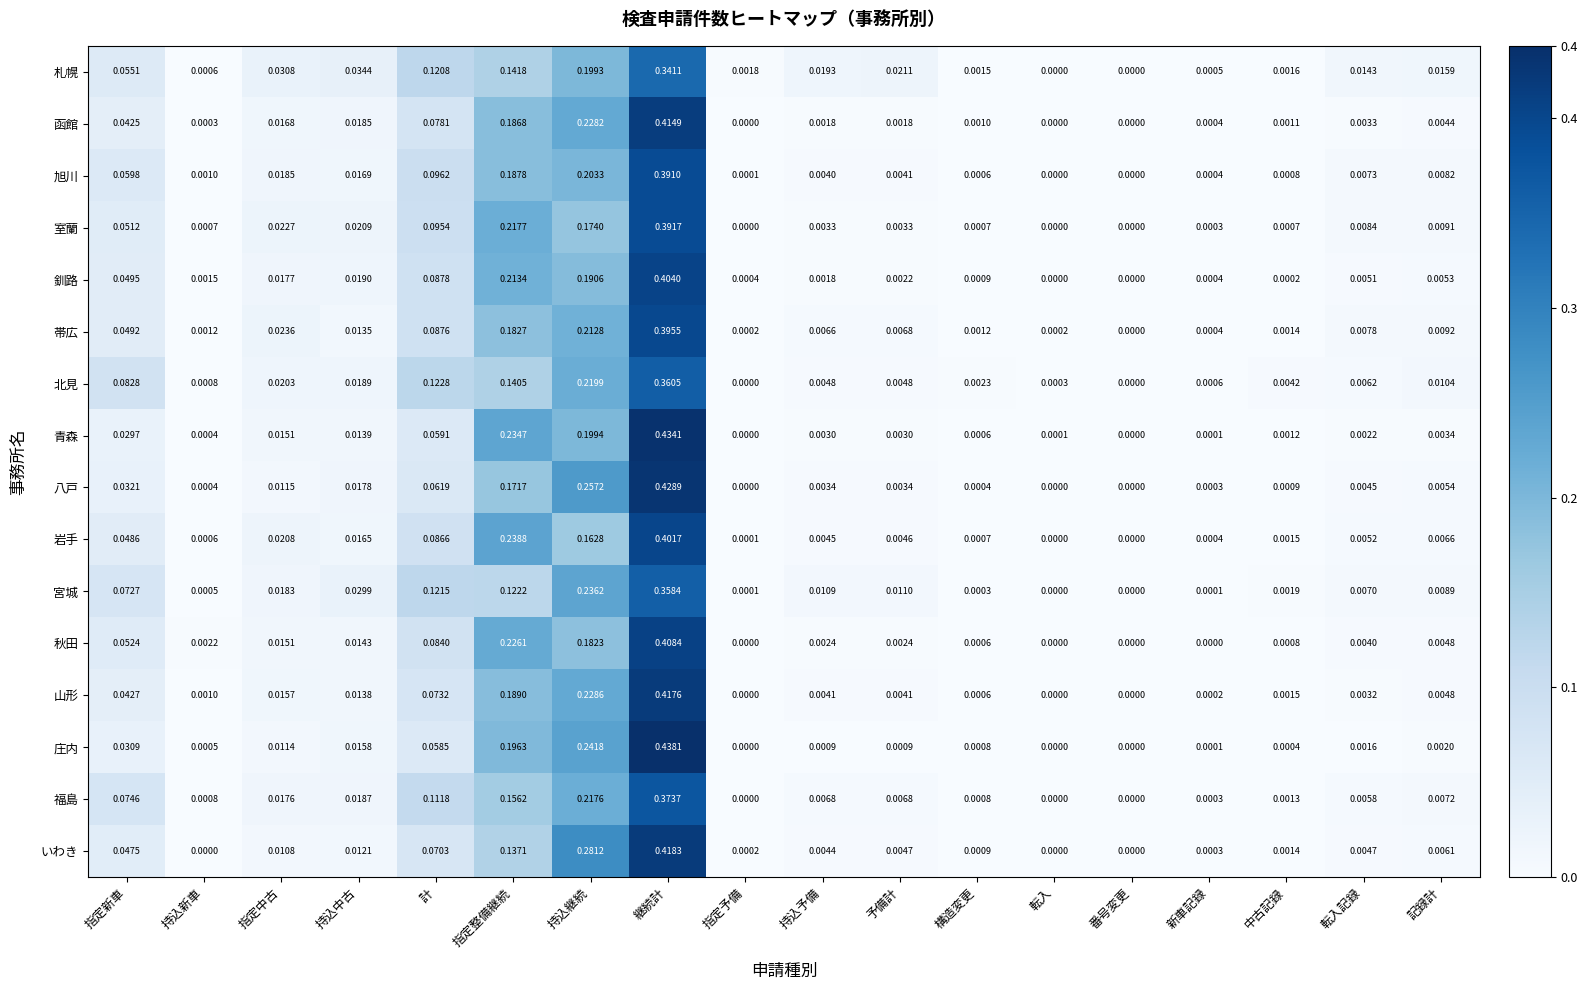

Is the value of 釧路 at 転入 greater than the value of 山形 at 計?

No